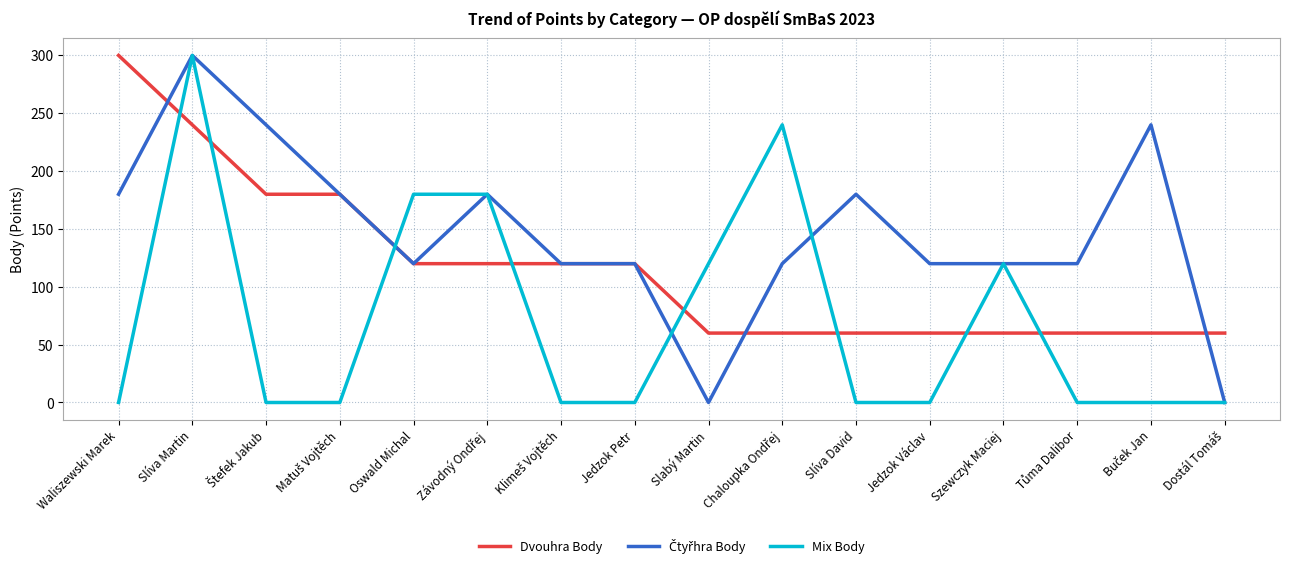

What is the maximum value for Dvouhra Body?

300